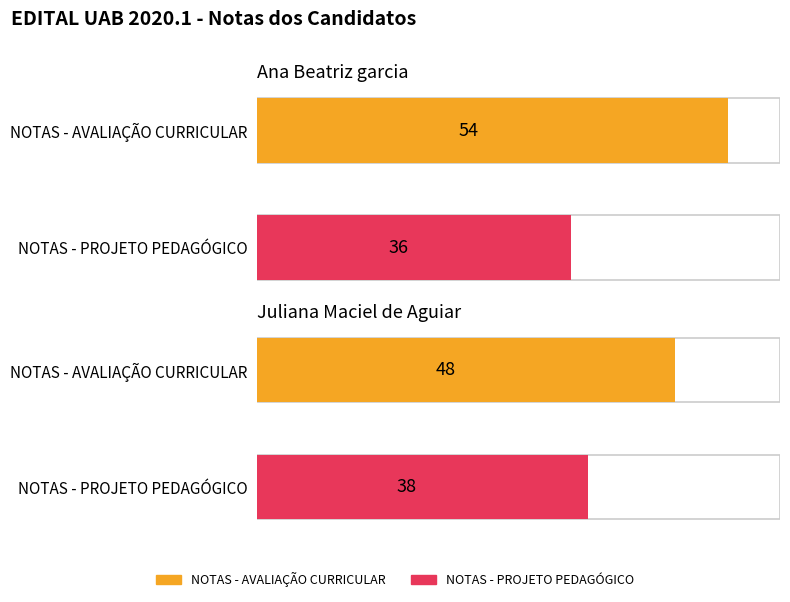

At how many categories does at least one series exceed 44?

2